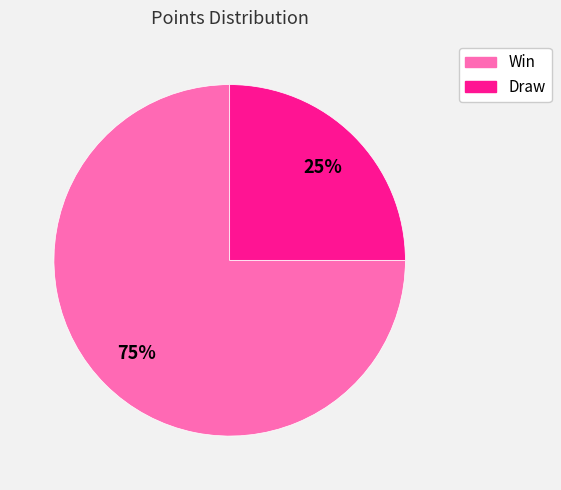

Which slice is the smallest?

Draw